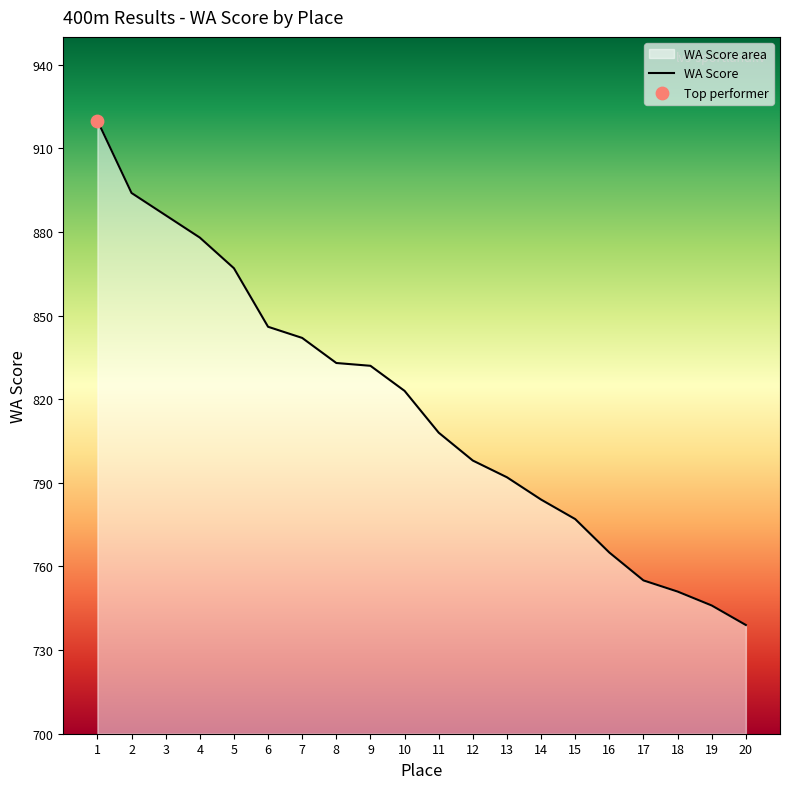

What is the change in value from 4 to 16?

-113